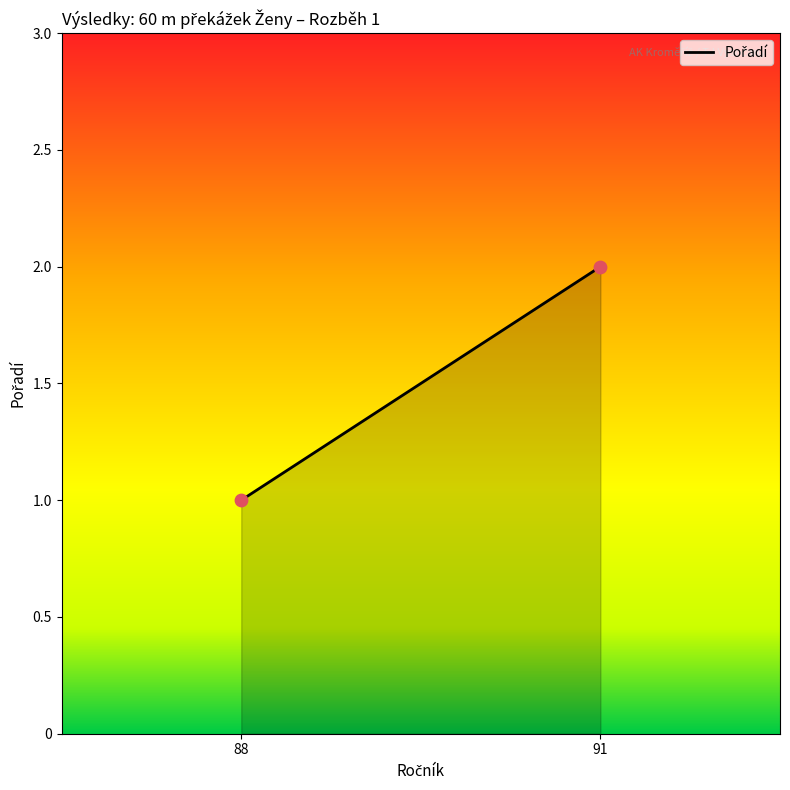

What is the average X value?

90